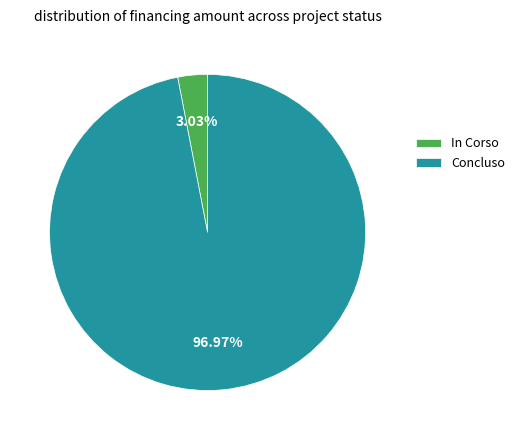

To the nearest percent, what is the average slice percentage?

50%